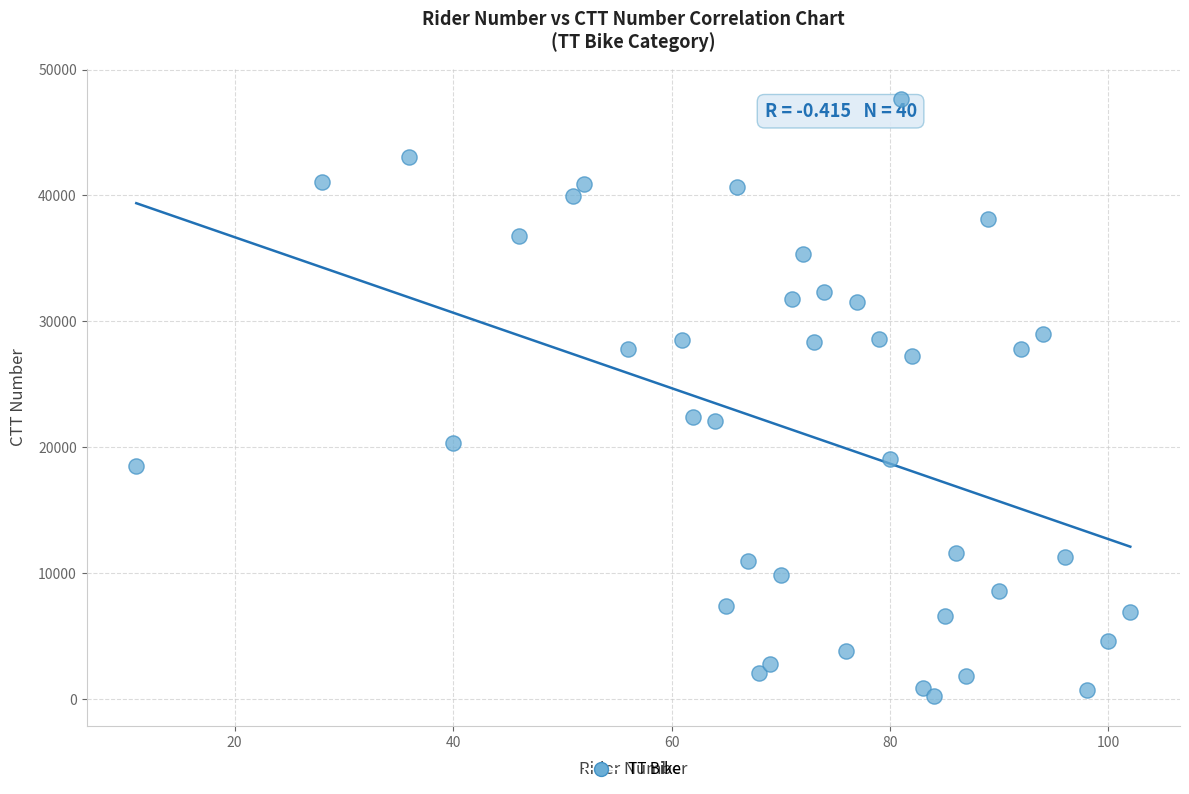

What is the range of Y values (max minus min)?

47451